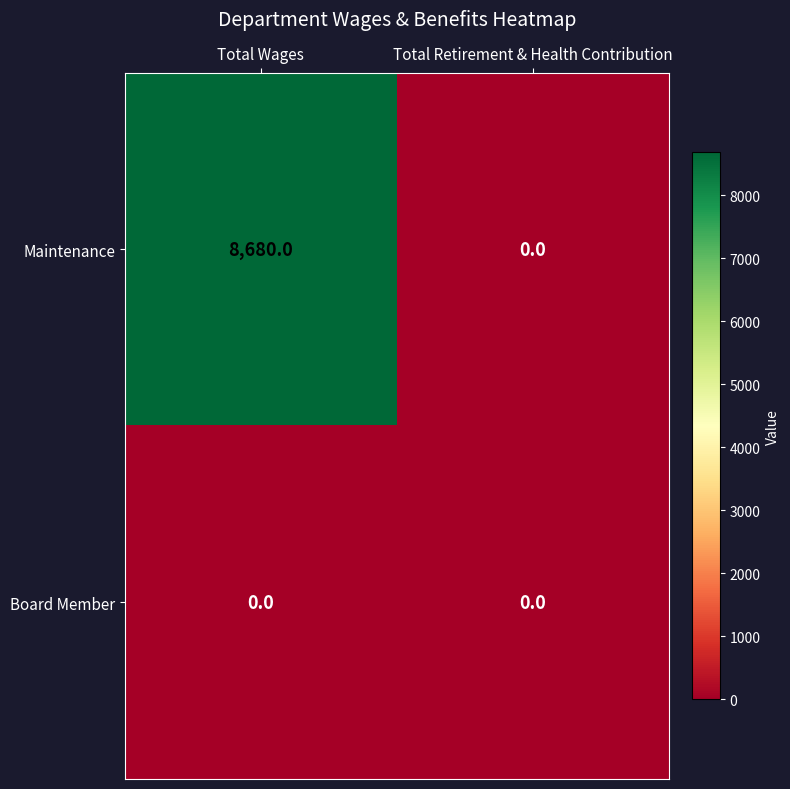

Rank the series by their average value, from lowest to highest.

Board Member, Maintenance